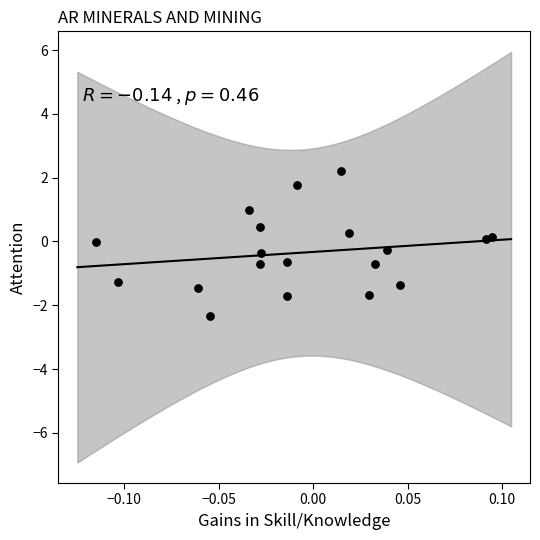

What is the range of Y values (max minus min)?

4.6